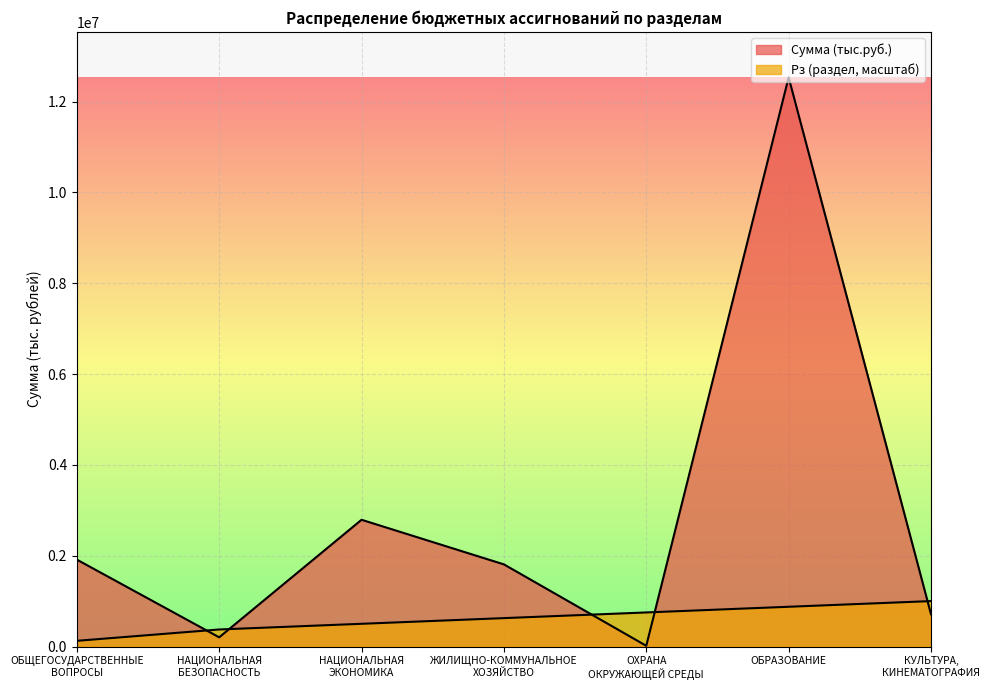

What is the greatest value displayed?

12532606.6